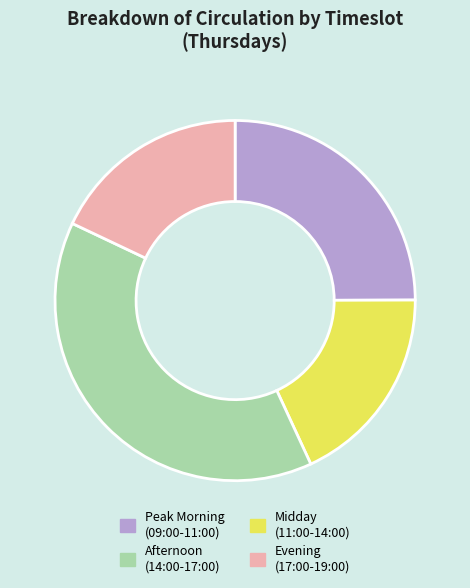

Does any single category account for the majority?

No